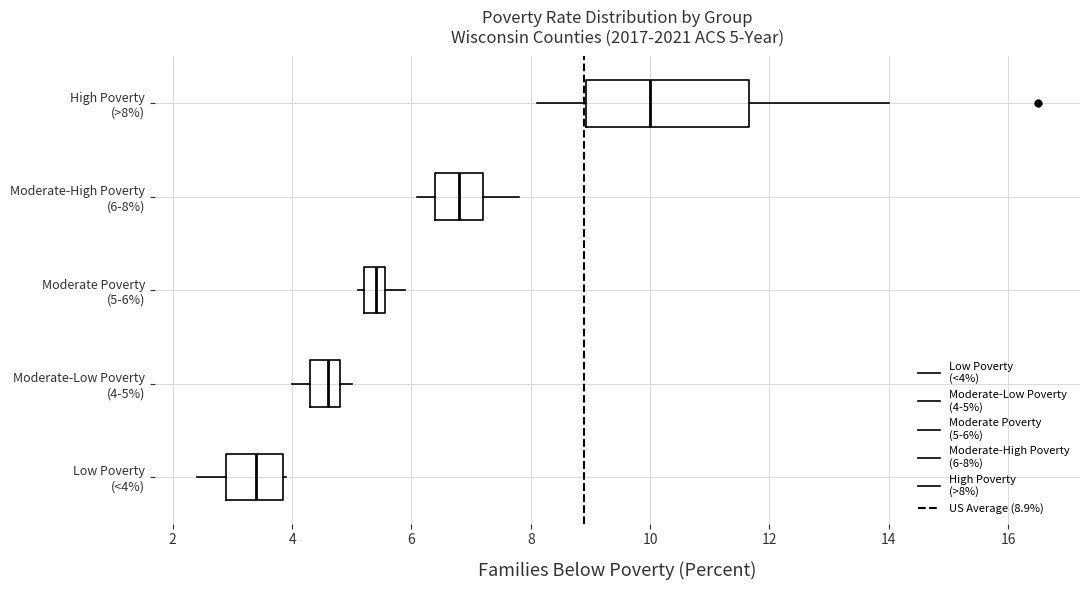

Comparing the boxes themselves (not the whiskers), which one is the widest?

High Poverty (>8%)